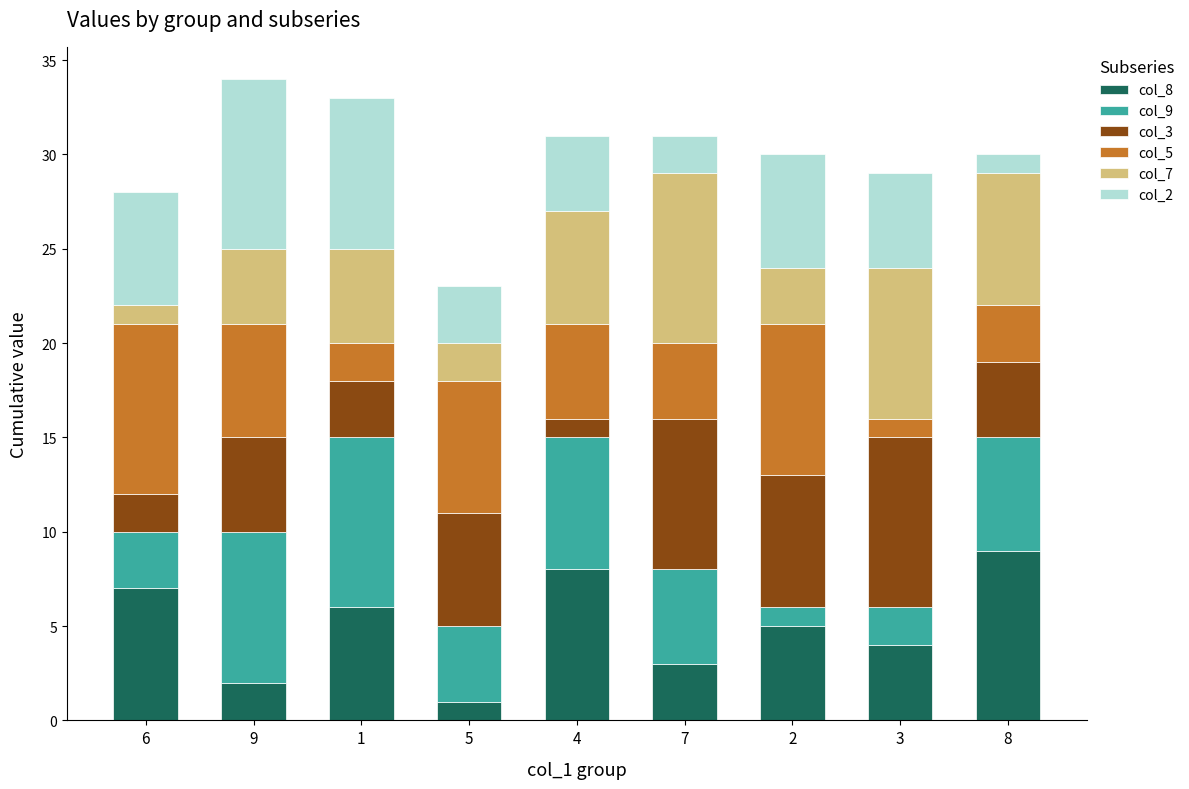

The col_5 series shows 5 at 8. True or false?

False